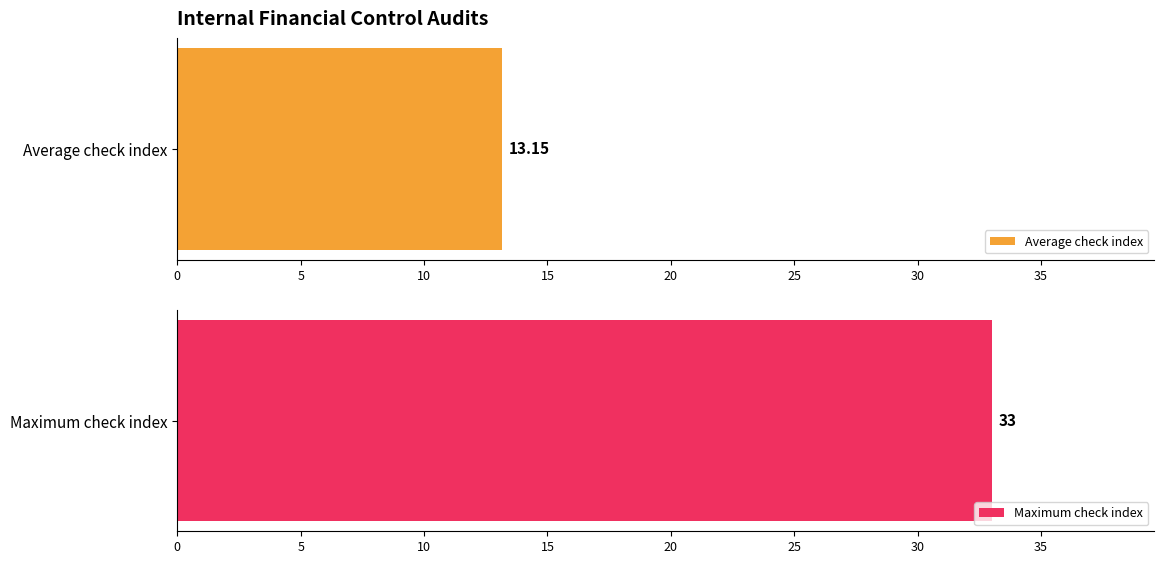

Are the bars grouped side by side (vs. stacked)?

No